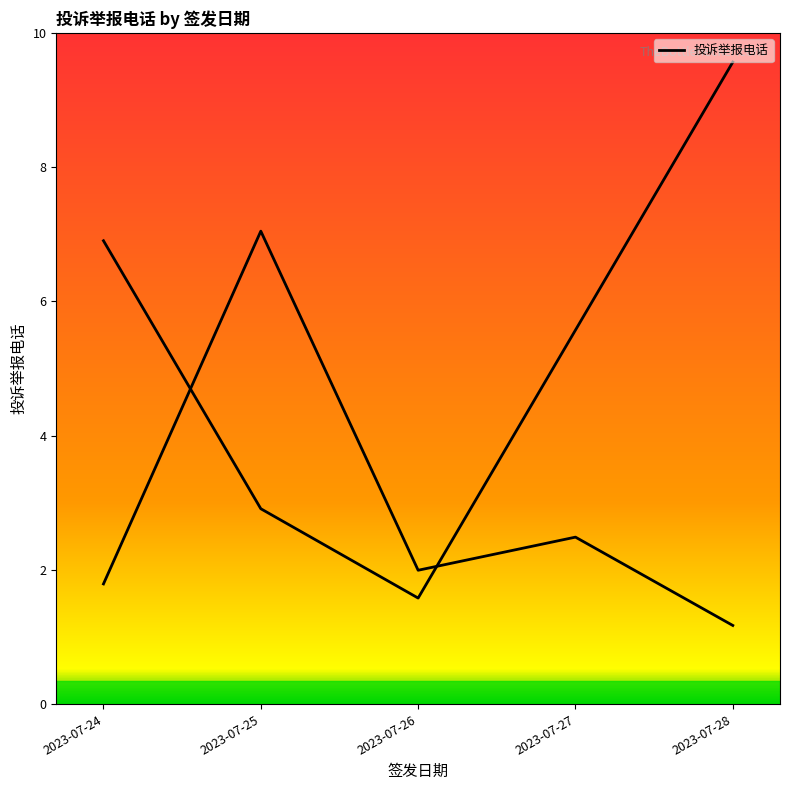

What is the difference between the maximum and minimum values?

6.1